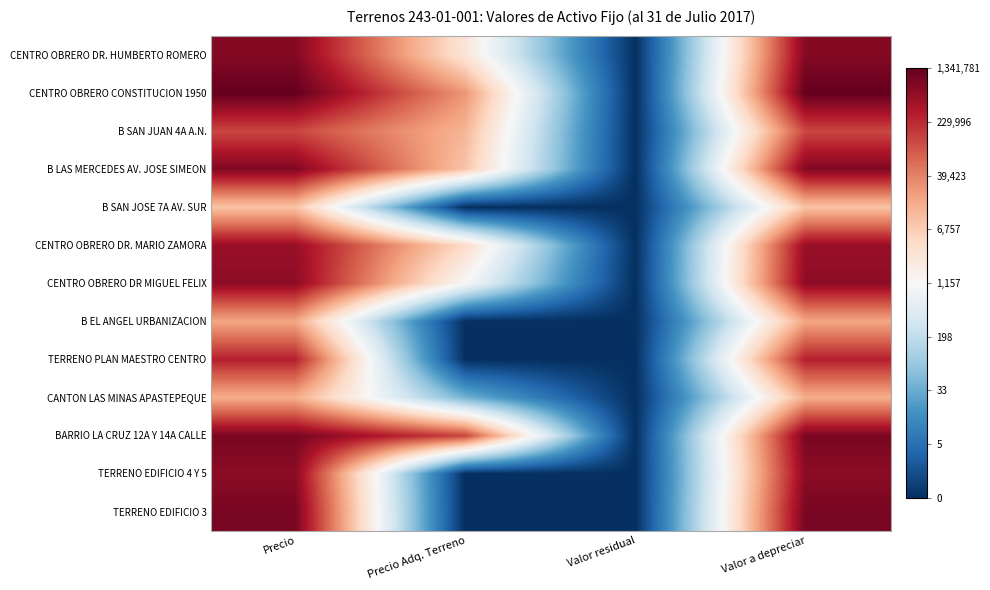

Reading right to left, list all the values displayed in this chart.

CENTRO OBRERO DR. HUMBERTO ROMERO: Valor a depreciar=13.5	Valor residual=0.0	Precio Adq. Terreno=8.0	Precio=13.5
CENTRO OBRERO CONSTITUCION 1950: Valor a depreciar=14.1	Valor residual=0.0	Precio Adq. Terreno=10.2	Precio=14.1
B SAN JUAN 4A A.N.: Valor a depreciar=11.8	Valor residual=0.0	Precio Adq. Terreno=9.4	Precio=11.8
B LAS MERCEDES AV. JOSE SIMEON: Valor a depreciar=13.6	Valor residual=0.0	Precio Adq. Terreno=9.1	Precio=13.6
B SAN JOSE 7A AV. SUR: Valor a depreciar=9.1	Valor residual=0.0	Precio Adq. Terreno=0.0	Precio=9.1
CENTRO OBRERO DR. MARIO ZAMORA: Valor a depreciar=13.2	Valor residual=0.0	Precio Adq. Terreno=8.4	Precio=13.2
CENTRO OBRERO DR MIGUEL FELIX: Valor a depreciar=13.4	Valor residual=0.0	Precio Adq. Terreno=7.0	Precio=13.4
B EL ANGEL URBANIZACION: Valor a depreciar=9.8	Valor residual=0.0	Precio Adq. Terreno=0.0	Precio=9.8
TERRENO PLAN MAESTRO CENTRO: Valor a depreciar=12.6	Valor residual=0.0	Precio Adq. Terreno=0.0	Precio=12.6
CANTON LAS MINAS APASTEPEQUE: Valor a depreciar=9.6	Valor residual=0.0	Precio Adq. Terreno=3.7	Precio=9.6
BARRIO LA CRUZ 12A Y 14A CALLE: Valor a depreciar=13.7	Valor residual=0.0	Precio Adq. Terreno=11.8	Precio=13.7
TERRENO EDIFICIO 4 Y 5: Valor a depreciar=13.4	Valor residual=0.0	Precio Adq. Terreno=0.0	Precio=13.4
TERRENO EDIFICIO 3: Valor a depreciar=13.7	Valor residual=0.0	Precio Adq. Terreno=0.0	Precio=13.7